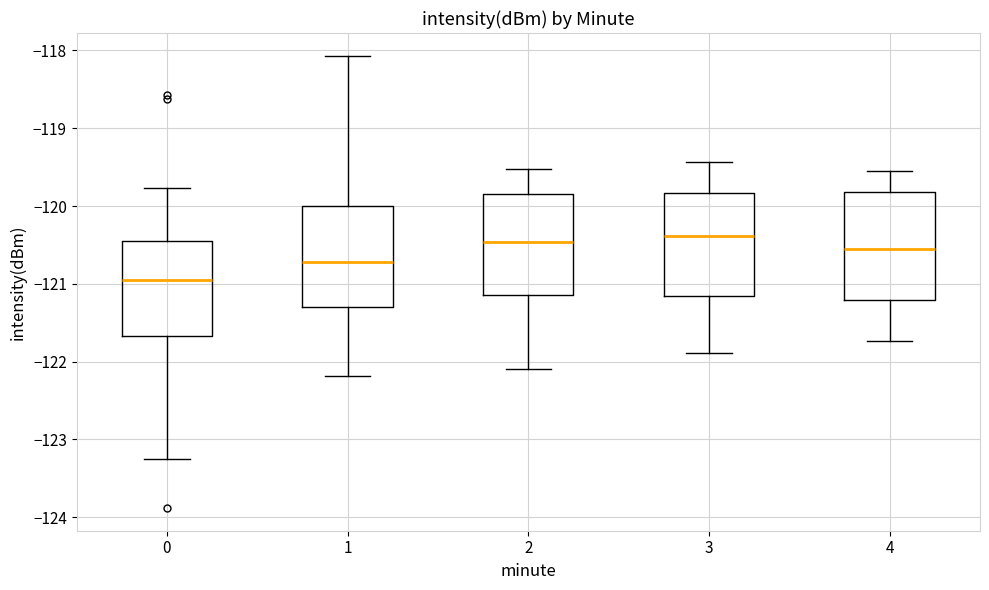

Reading left to right, transcribe this box plot: for each box, give where its median line is, the range the box spans, and where its two whiskers end, as read against the y-axis. The values are not printed on the chart, so give them approximately, as read against the axis.

0: median -121.0, box -121.7 to -120.4, whiskers -123.3 to -119.8
1: median -120.7, box -121.3 to -120.0, whiskers -122.2 to -118.1
2: median -120.5, box -121.1 to -119.8, whiskers -122.1 to -119.5
3: median -120.4, box -121.2 to -119.8, whiskers -121.9 to -119.4
4: median -120.5, box -121.2 to -119.8, whiskers -121.7 to -119.5